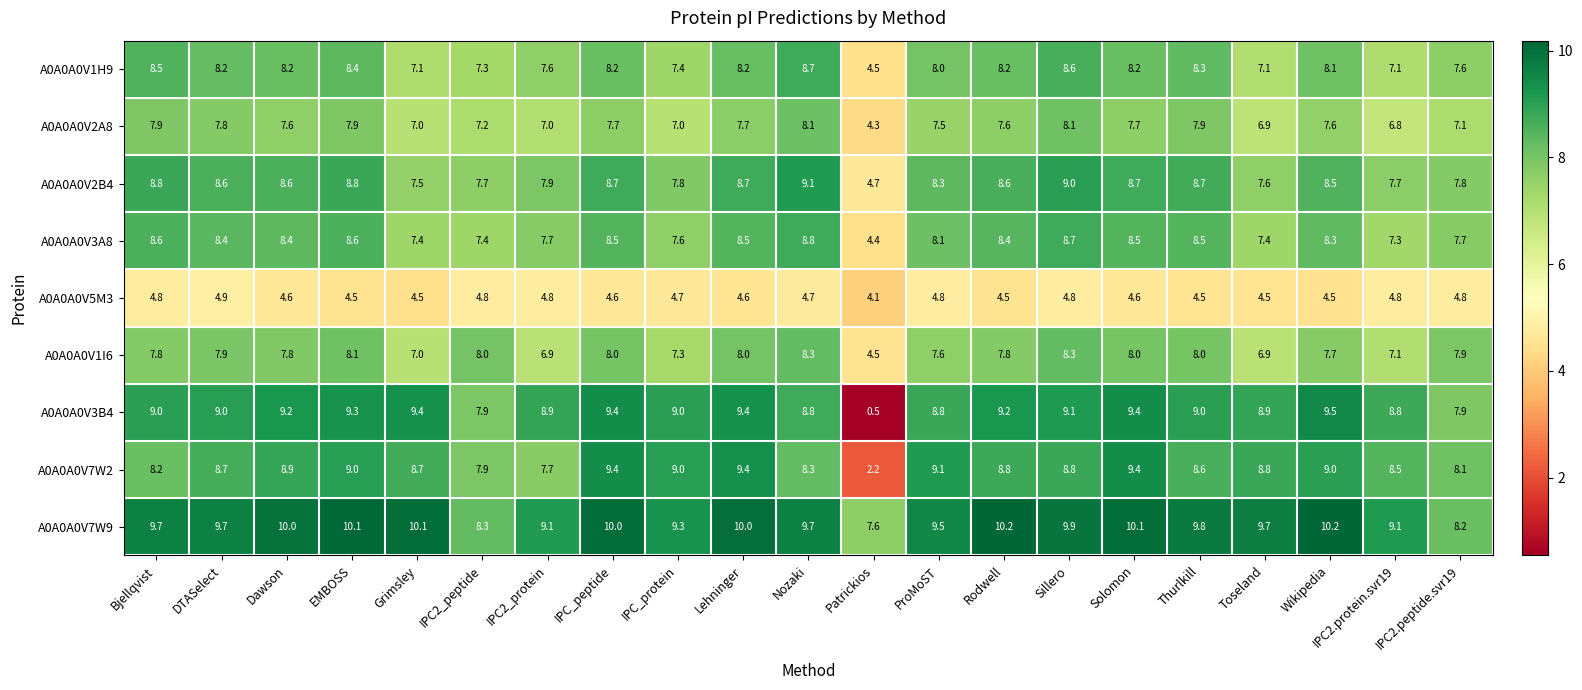

The A0A0A0V2A8 series shows 4.6 at Nozaki. True or false?

False